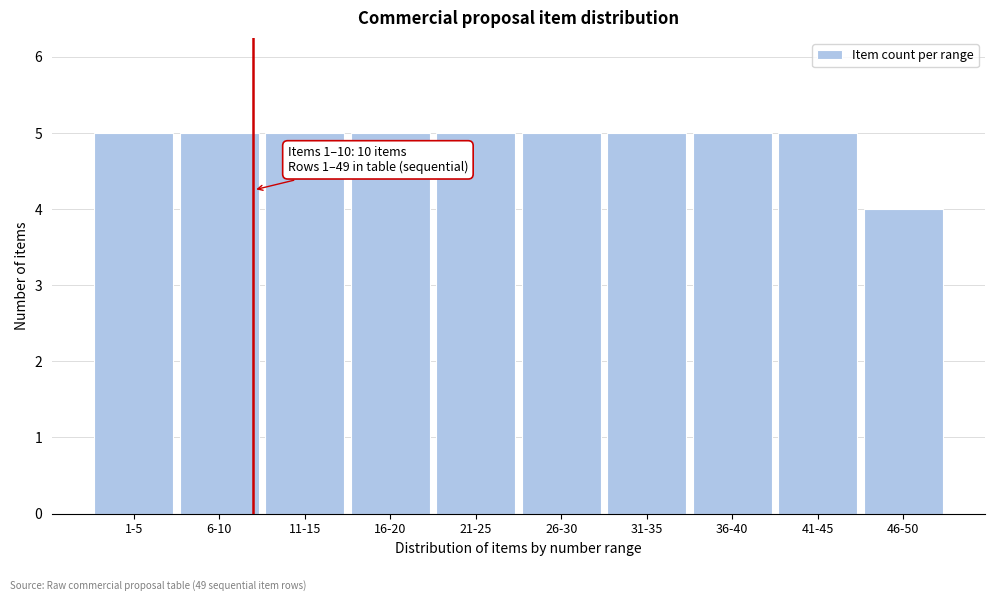

Reading left to right, transcribe all the data shown in this chart.

5	5	5	5	5	5	5	5	5	4